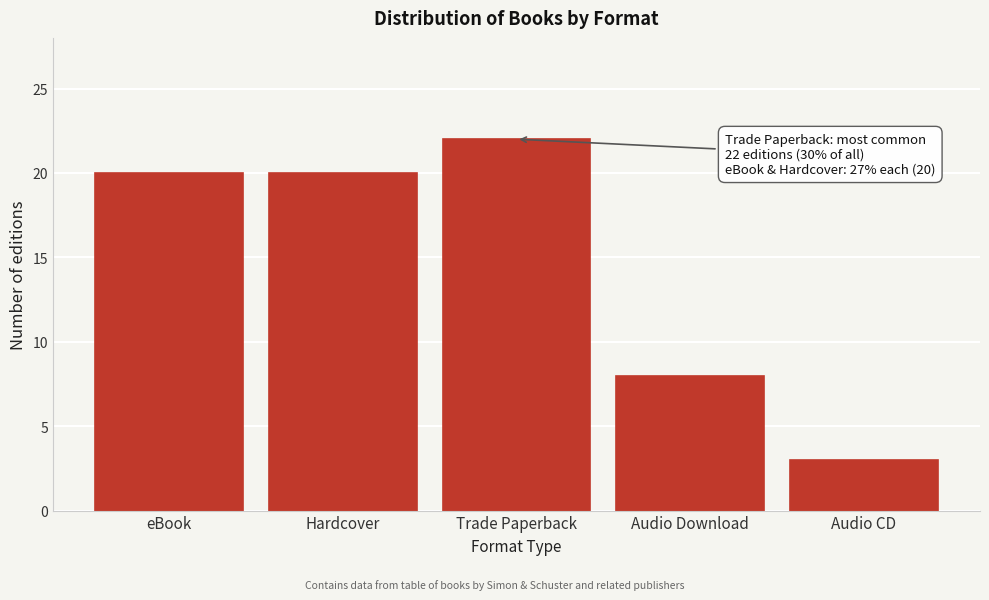

Reading left to right, transcribe all the data shown in this chart.

eBook=20	Hardcover=20	Trade Paperback=22	Audio Download=8	Audio CD=3